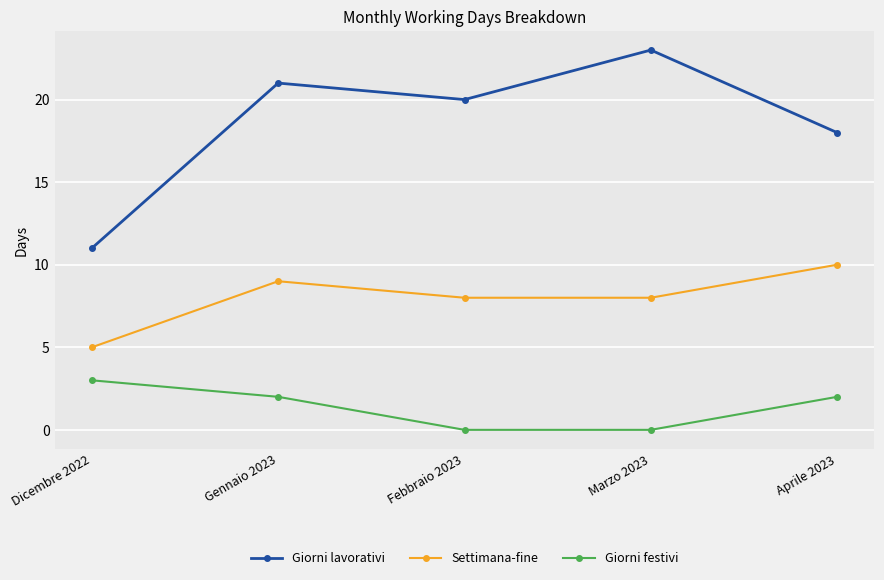

True or false: Giorni festivi has a value of 0 at Marzo 2023.

True